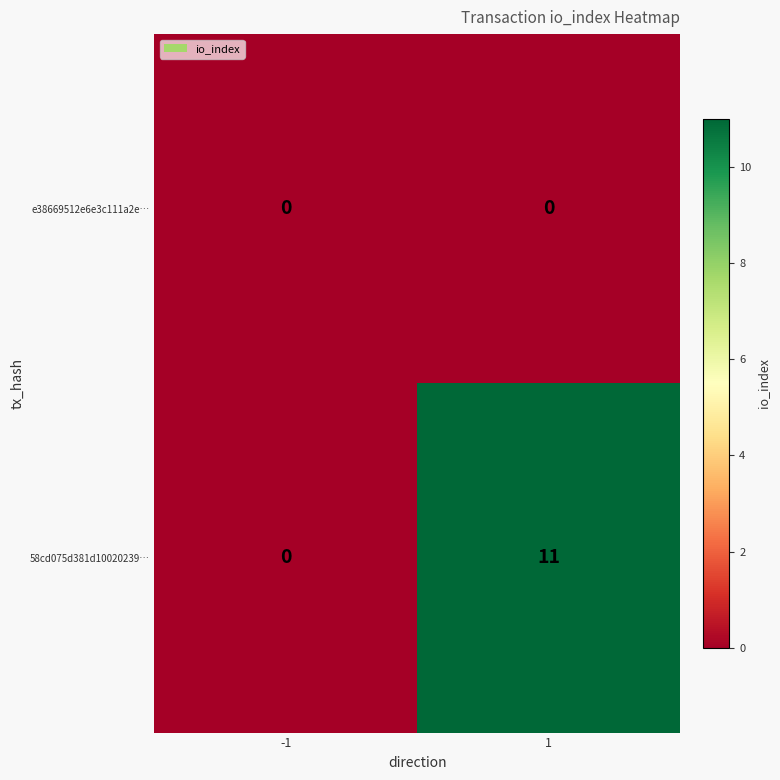

How many distinct data groups are displayed?

2